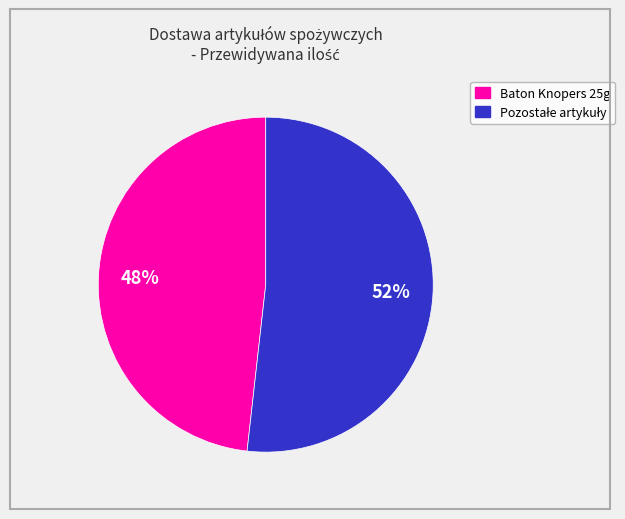

Does any single category account for the majority?

Yes